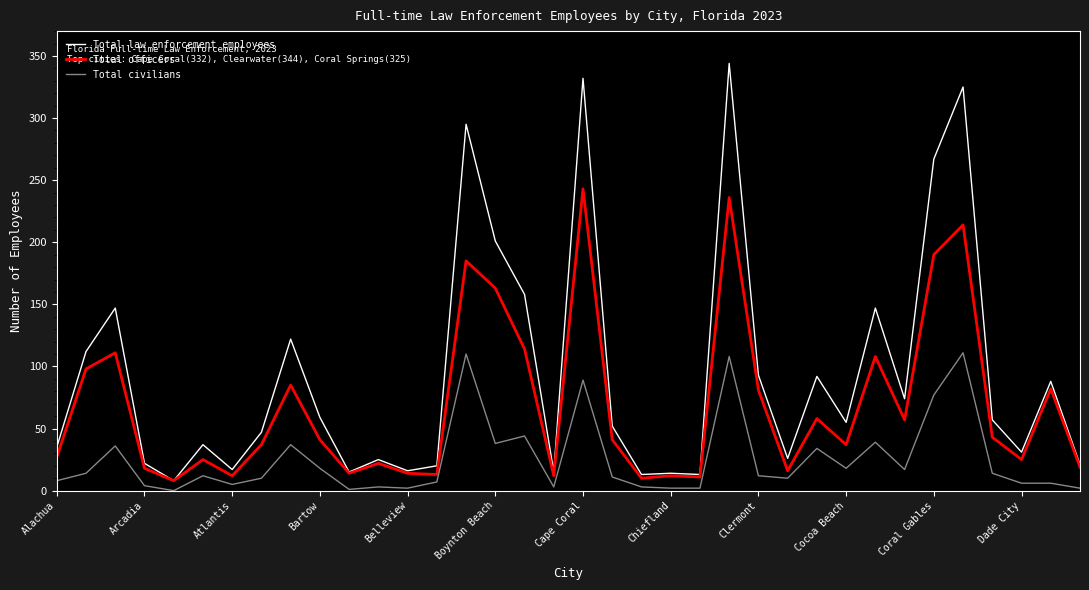

Rank the series by their average value, from highest to lowest.

Total law enforcement employees, Total officers, Total civilians